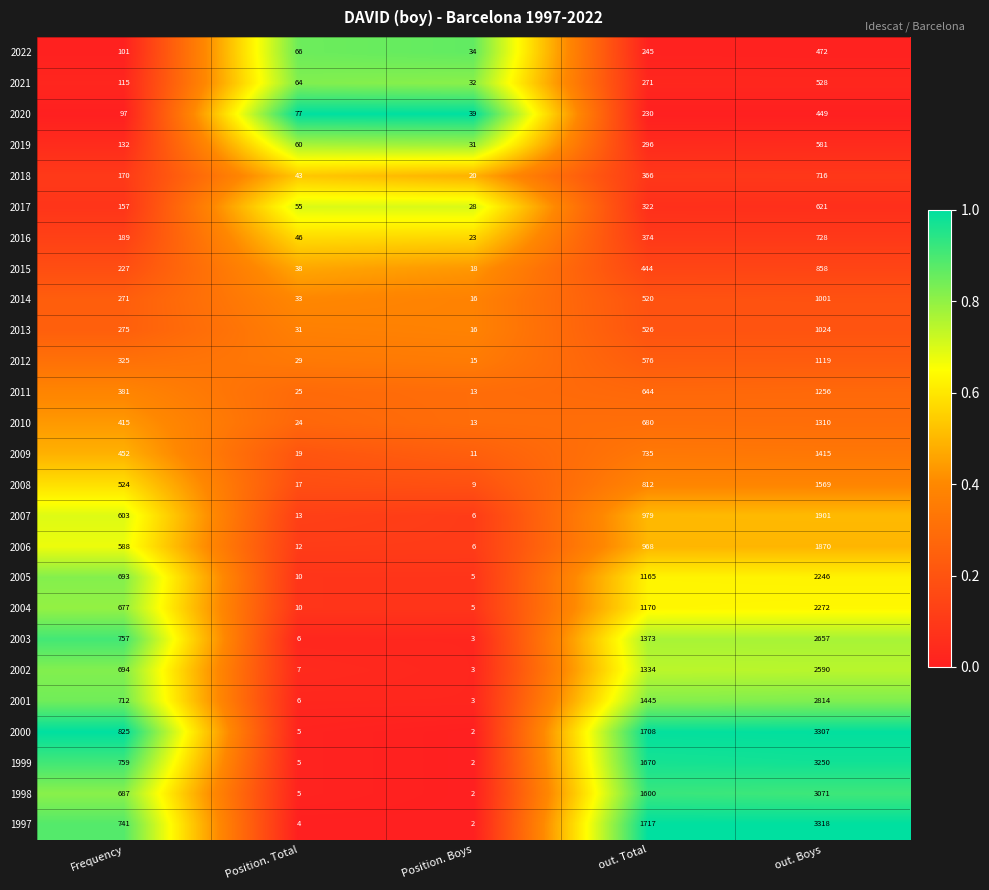

The value of 2005 at out. Total is 2019. True or false?

False